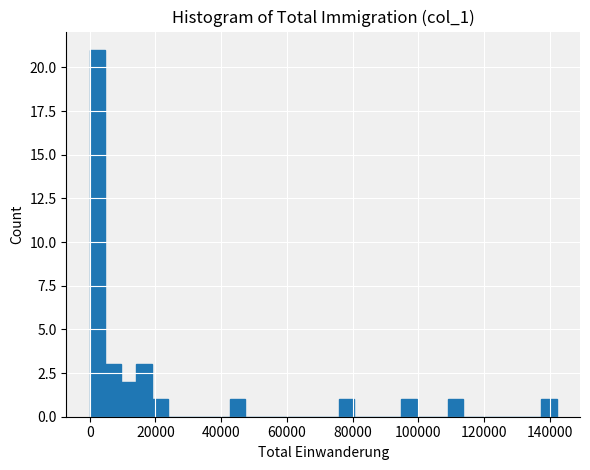

Read against the x-axis, roughly where is the centre of the tallest bar?

2000